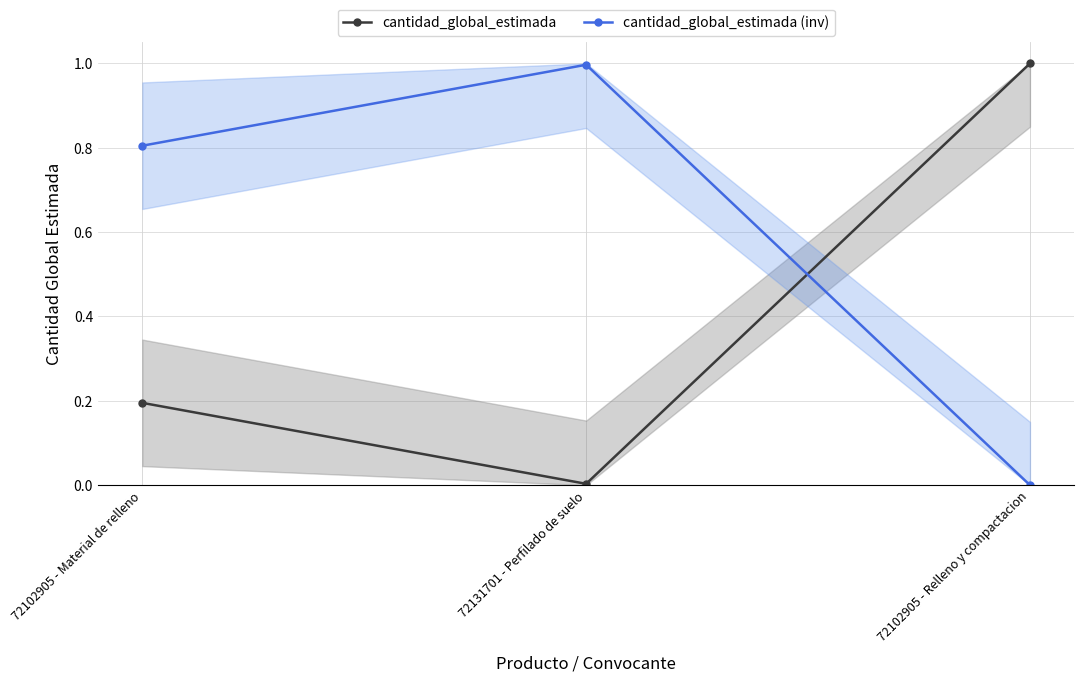

True or false: cantidad_global_estimada has a value of 1.6 at 72102905 - Relleno y compactacion.

False